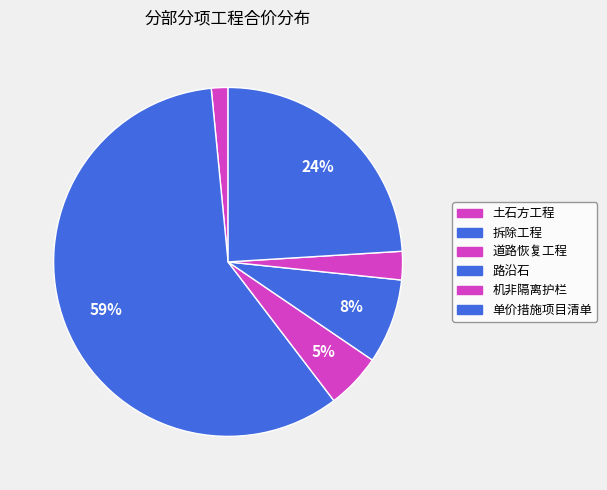

Is there any slice that represents more than half of the pie?

Yes